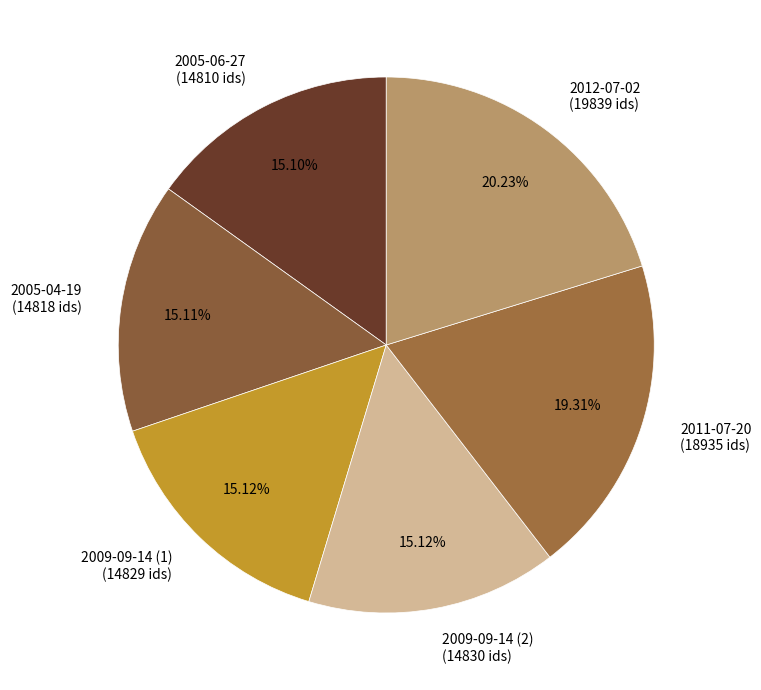

How many slices are in this pie chart?

6